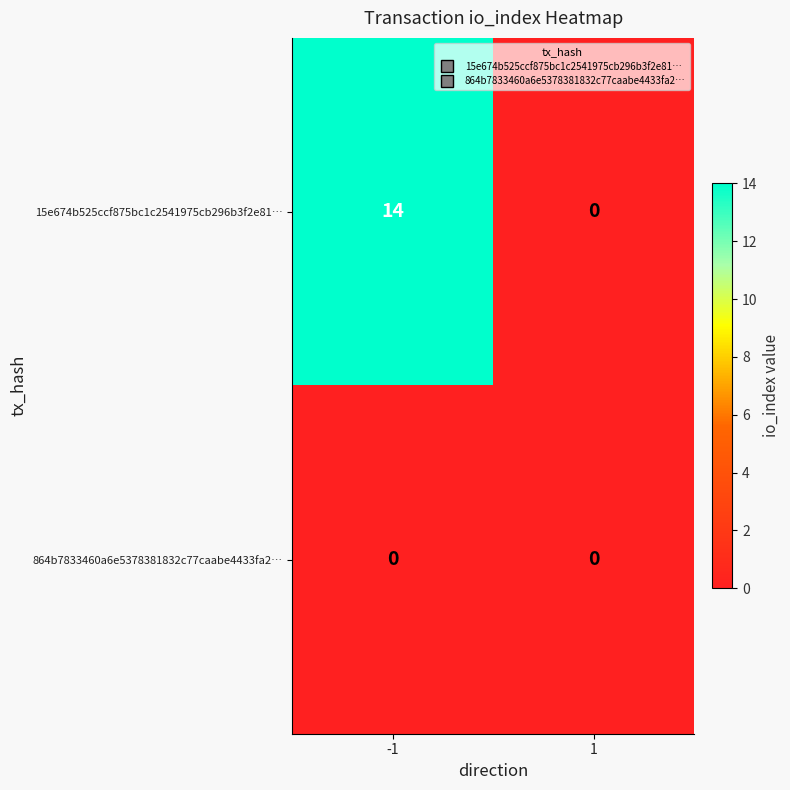

Rank the series by their average value, from highest to lowest.

15e674b525ccf875bc1c2541975cb296b3f2e81…, 864b7833460a6e5378381832c77caabe4433fa2…